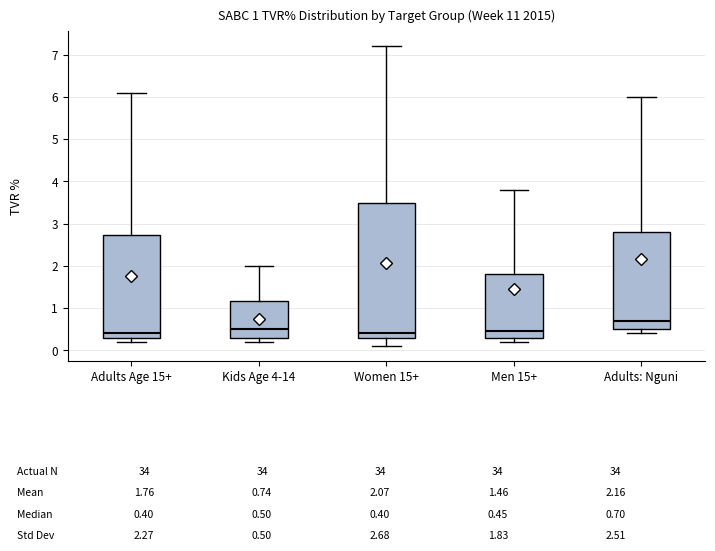

Which box is the tallest, from its lower edge to its upper edge?

Women 15+